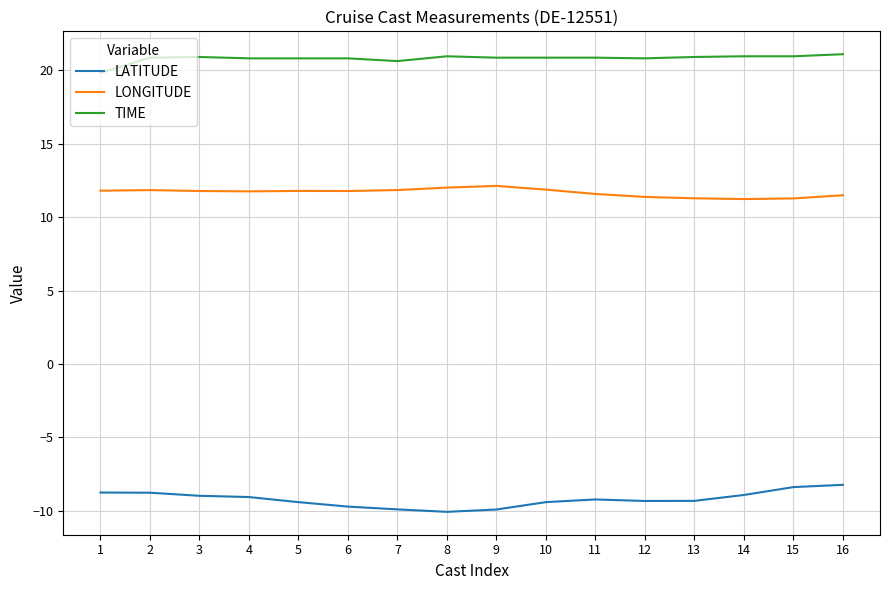

How many lines are shown in the chart?

3